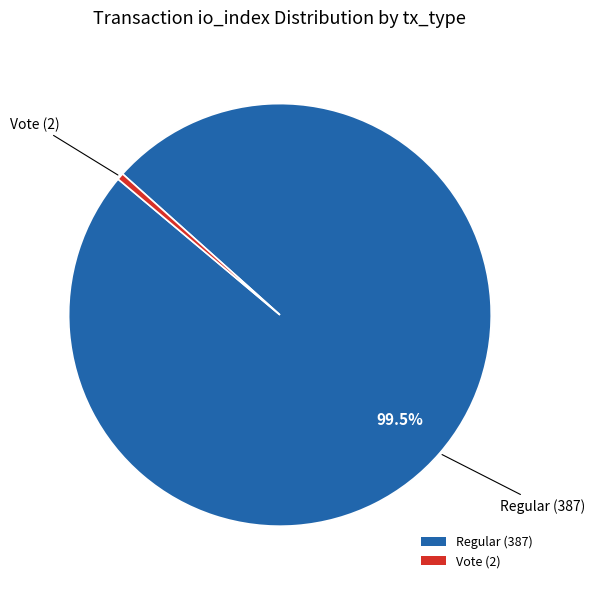

True or false: Vote (2) accounts for 11% of the total.

False